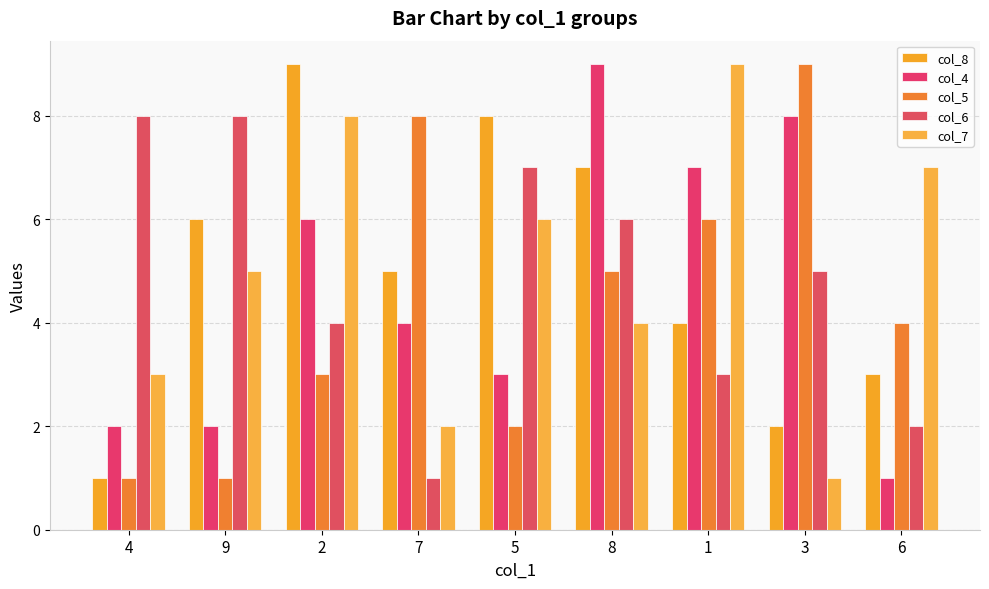

Are the bars grouped side by side (vs. stacked)?

Yes